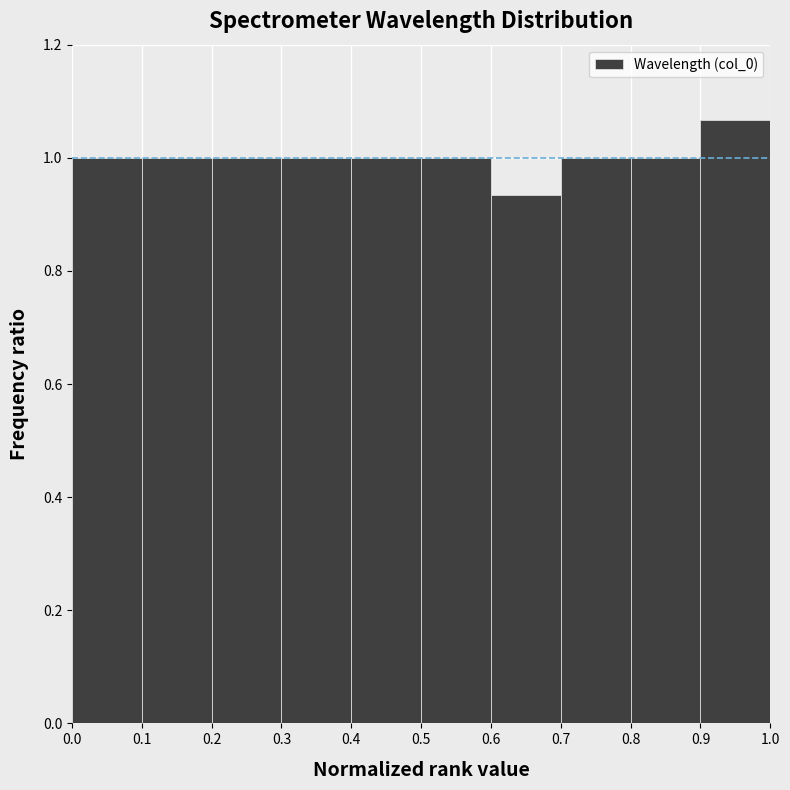

Reading left to right, list every bar in this chart as the range it spans on the x-axis followed by its height. The values are not printed on the chart, so give them approximately, as read against the axis.

0.0 to 0.1: 1.00
0.1 to 0.2: 1.00
0.2 to 0.3: 1.00
0.3 to 0.4: 1.00
0.4 to 0.5: 1.00
0.5 to 0.6: 1.00
0.6 to 0.7: 0.94
0.7 to 0.8: 1.00
0.8 to 0.9: 1.00
0.9 to 1.0: 1.06